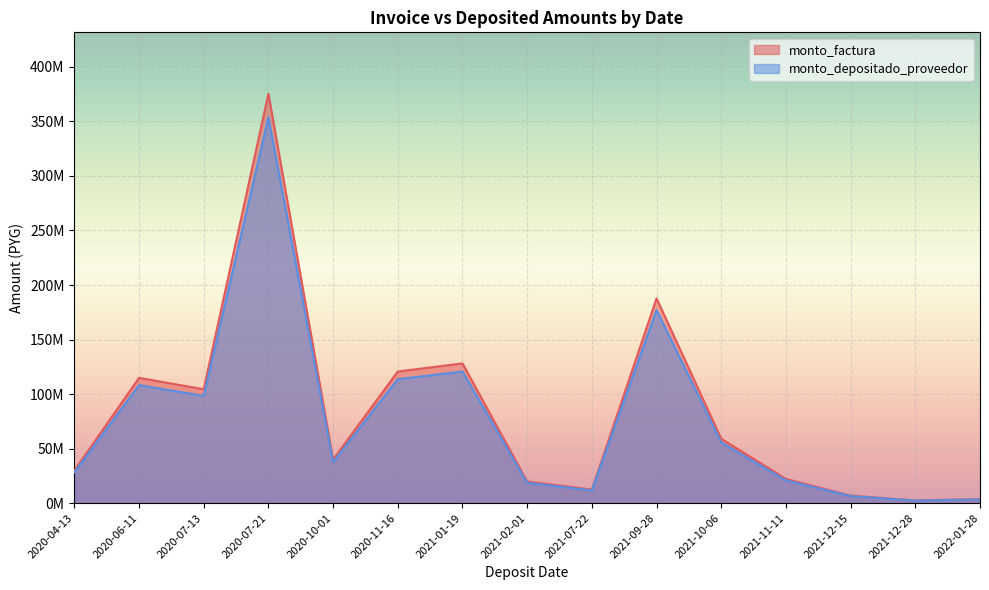

How many values in the monto_depositado_proveedor series exceed 37742603?

7